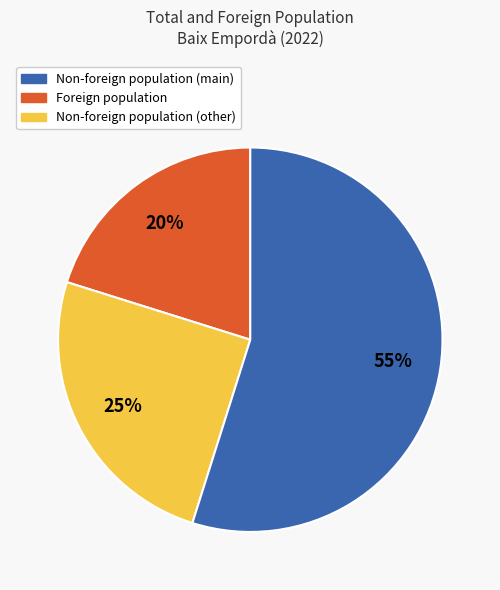

To the nearest percent, what is the average slice percentage?

33%